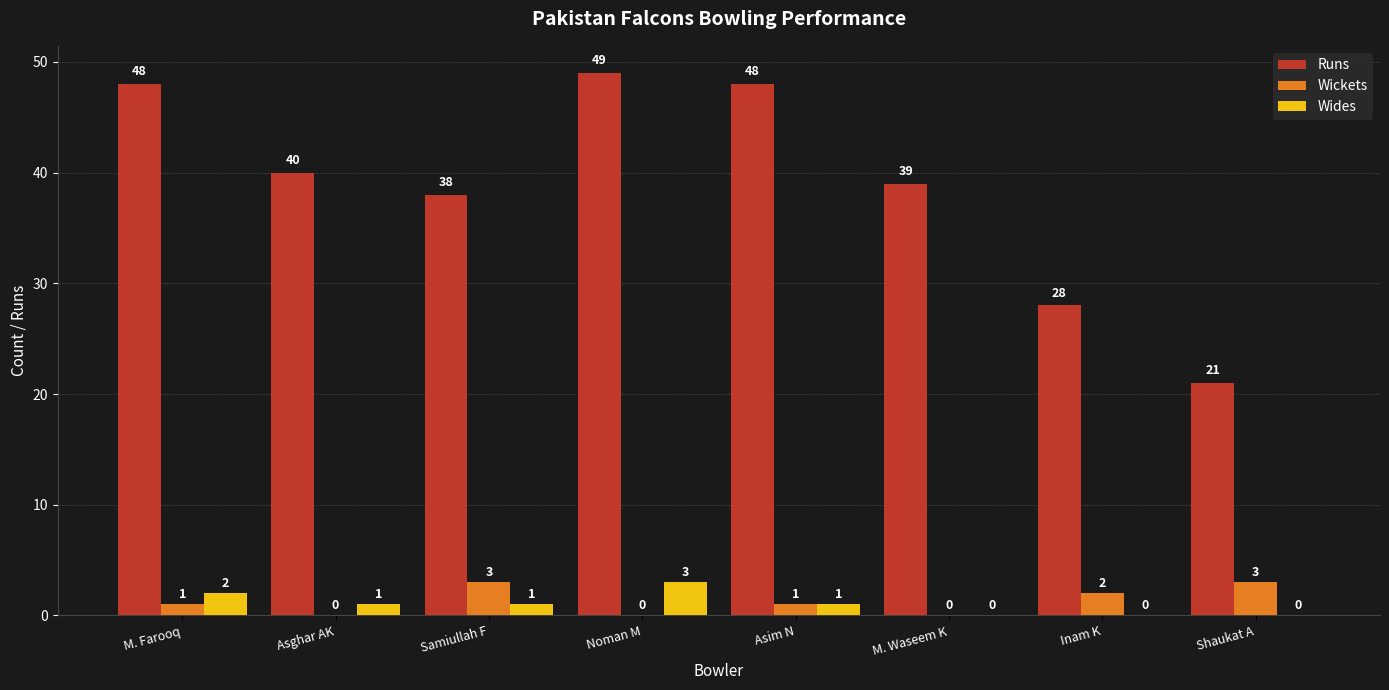

Does the chart contain stacked bars?

No